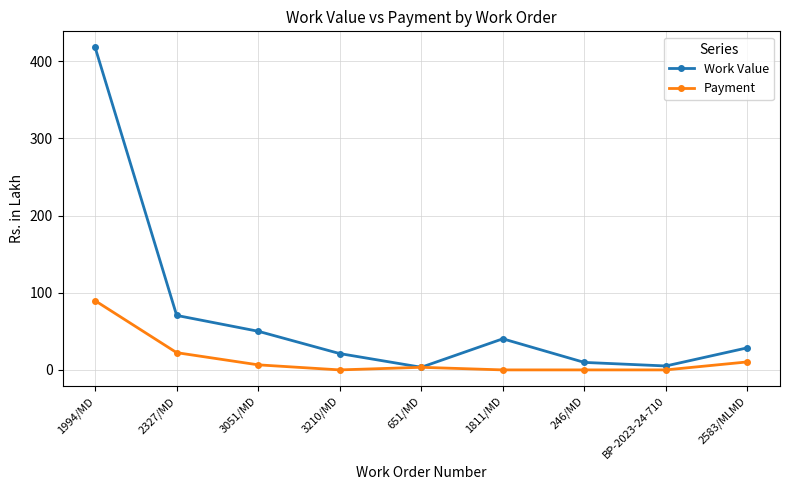

What is the spread (max minus min) of values at 1994/MD?

328.2